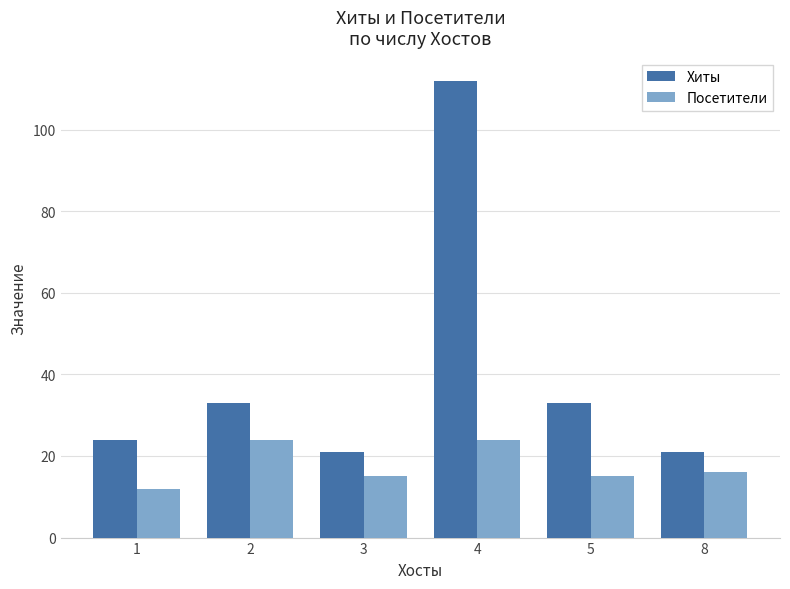

At which category is the sum across all series the highest?

4